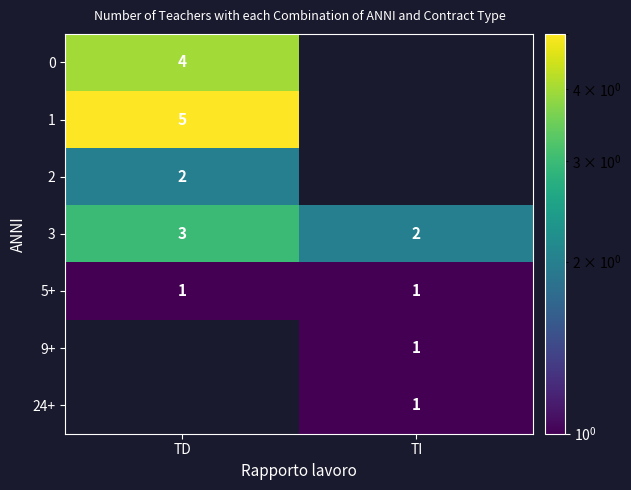

What is the sum of the 3 values at TI and TD?

5